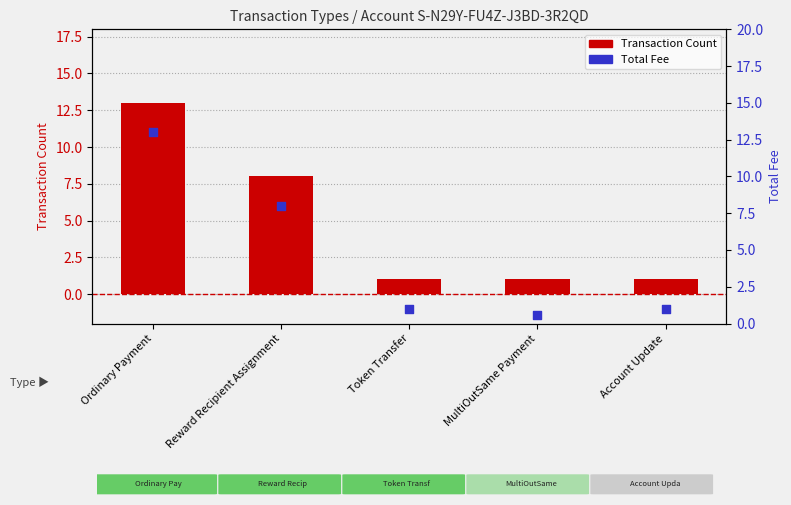

Which series has the largest total across all categories?

Transaction Count